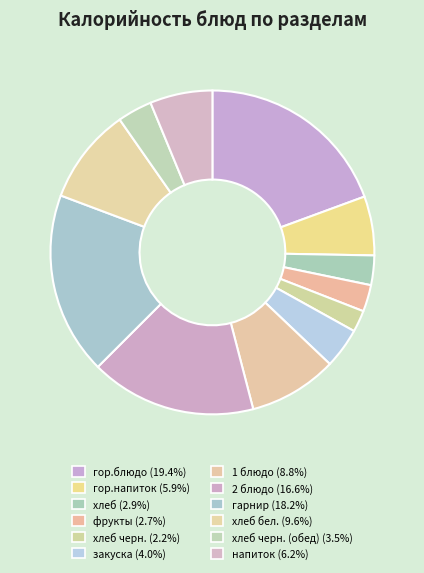

How many slices are in this pie chart?

12